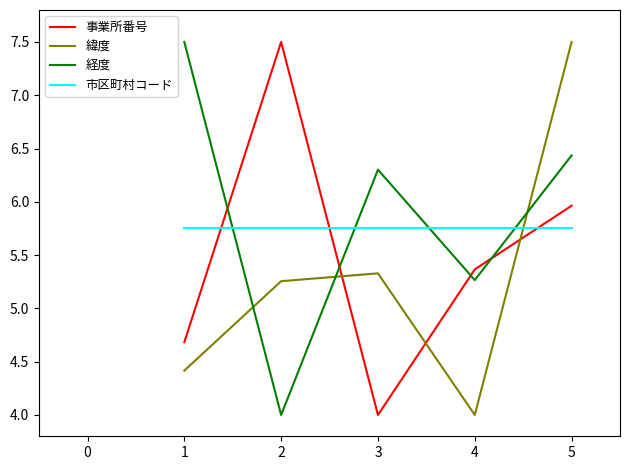

What is the difference between the maximum and minimum values in the 事業所番号 series?

3.5